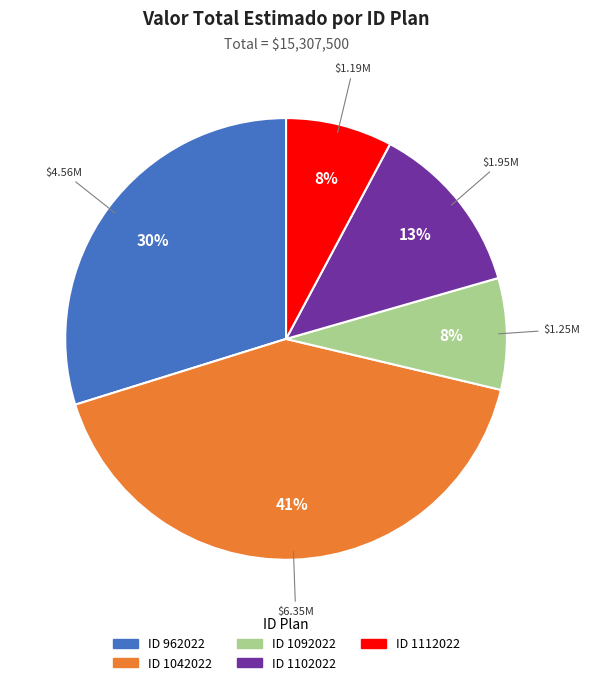

Count the number of slices in the pie.

5